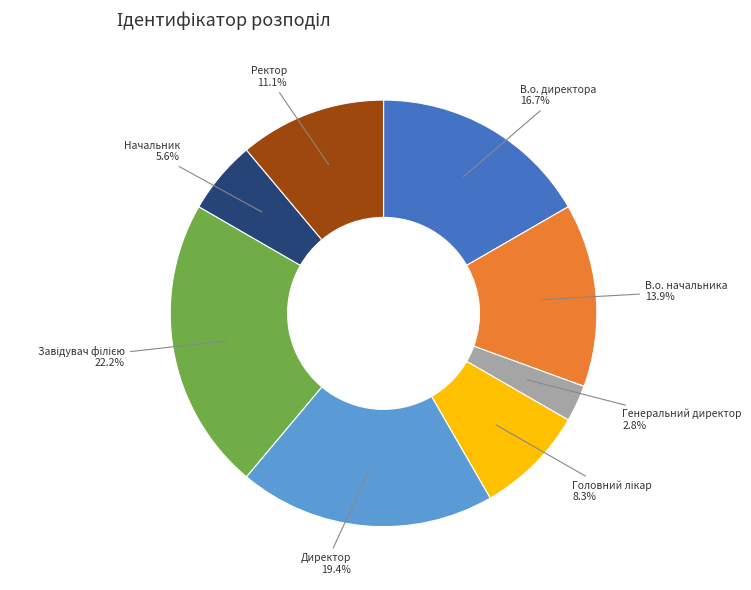

Is there any slice that represents more than half of the pie?

No